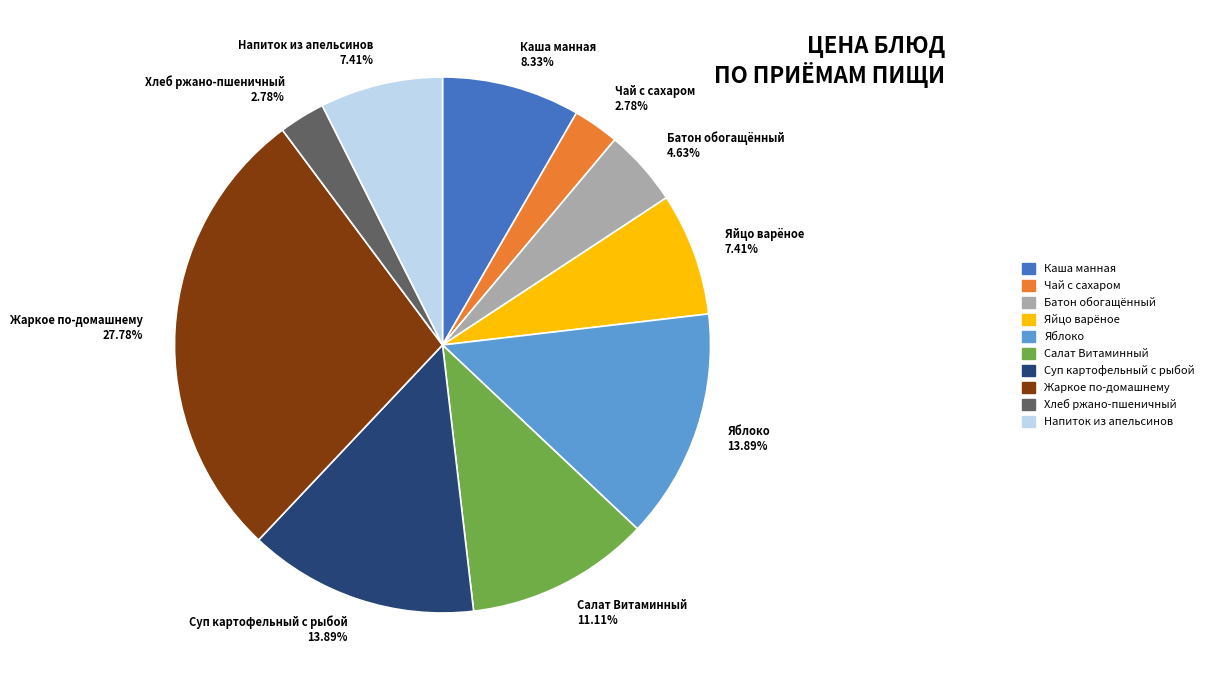

Which slice is the largest?

Жаркое по-домашнему